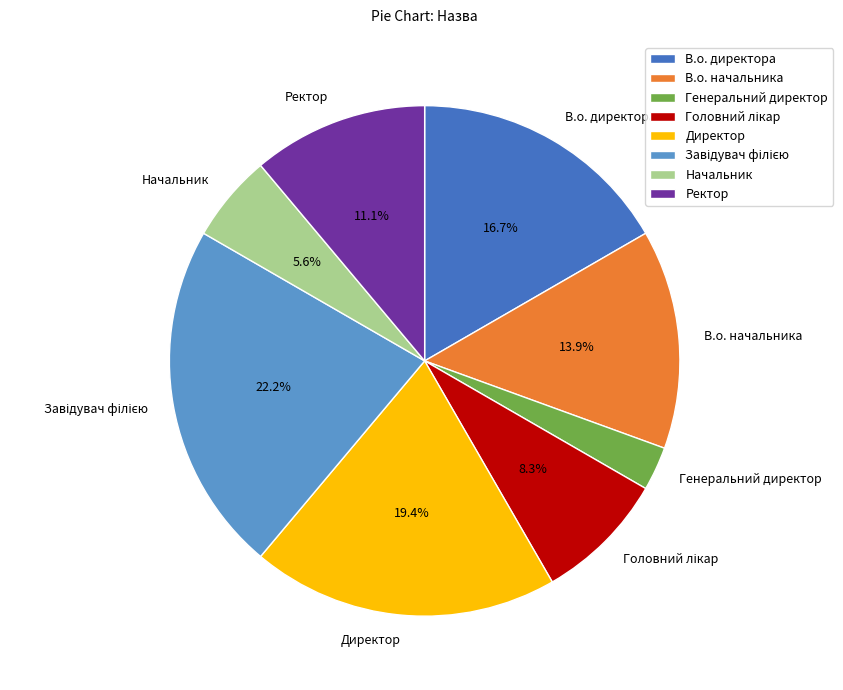

What is the ratio of the value at Начальник to the value at Ректор?

0.5